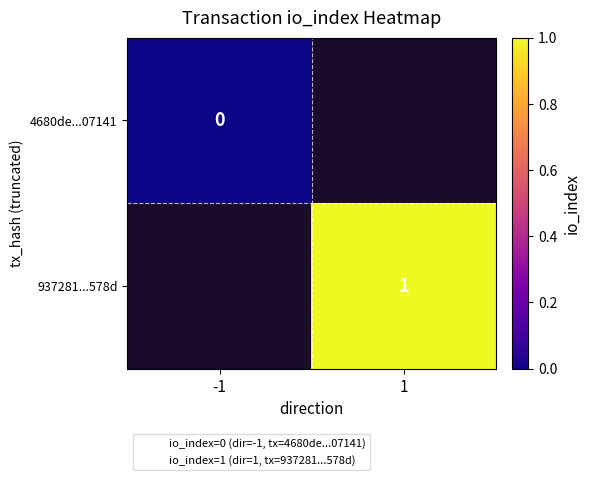

At how many categories does at least one series exceed 0?

1